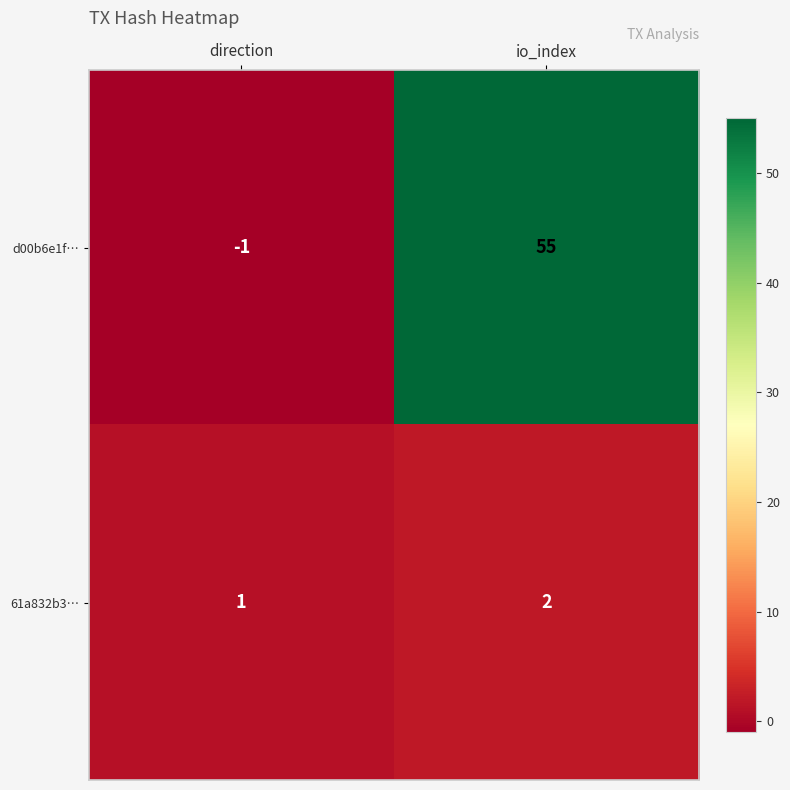

At which category is the sum across all series the highest?

io_index